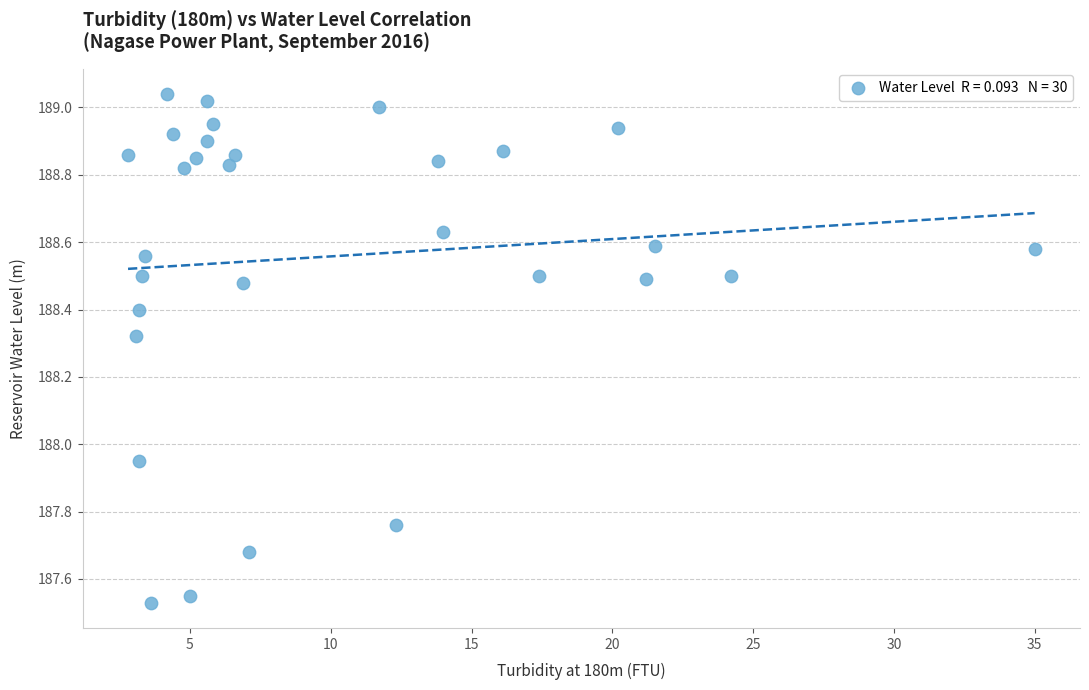

What is the range of X values (max minus min)?

32.2